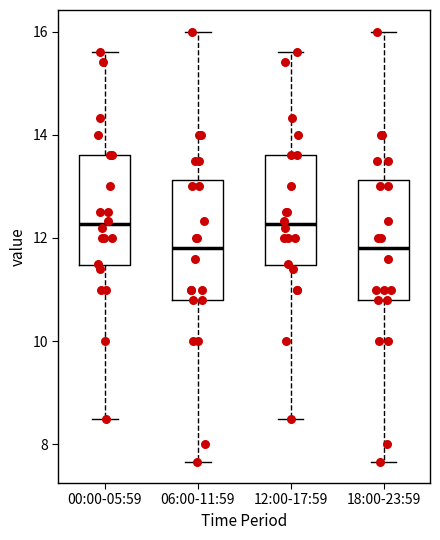

Reading left to right, read every box against the y-axis: the position of its median line, the range the box covers, and the ends of its whiskers. The values are not printed on the chart, so give them approximately, as read against the axis.

00:00-05:59: median 12.2, box 11.4 to 13.6, whiskers 8.6 to 15.6
06:00-11:59: median 11.8, box 10.8 to 13.2, whiskers 7.6 to 16.0
12:00-17:59: median 12.2, box 11.4 to 13.6, whiskers 8.6 to 15.6
18:00-23:59: median 11.8, box 10.8 to 13.2, whiskers 7.6 to 16.0